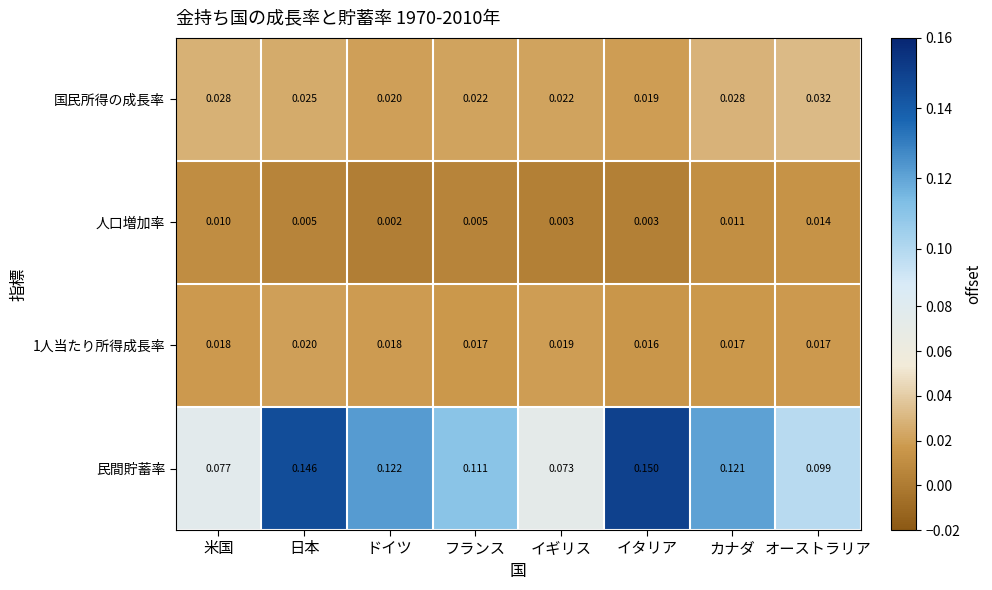

At フランス, list the series in order from smallest to largest.

人口増加率, 1人当たり所得成長率, 国民所得の成長率, 民間貯蓄率